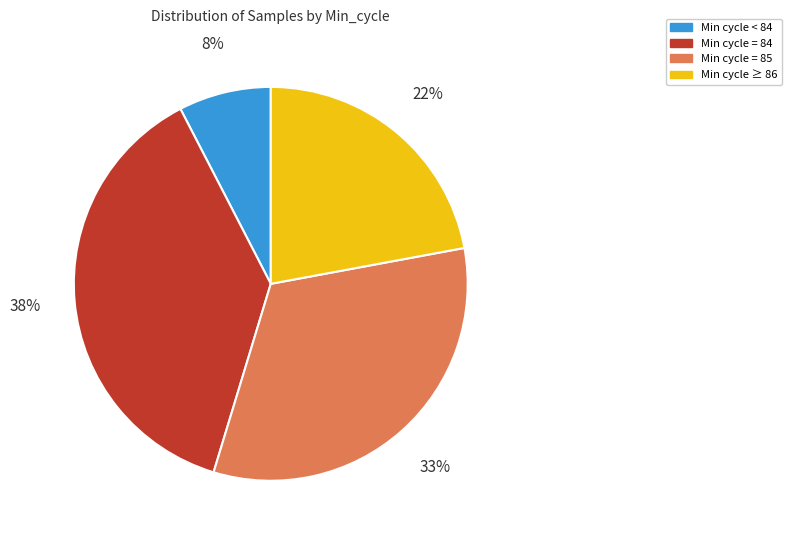

To the nearest percent, what is the average slice percentage?

25%